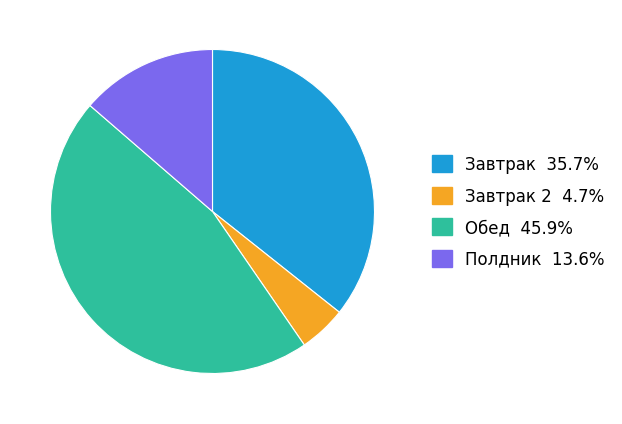

Is there any slice that represents more than half of the pie?

No